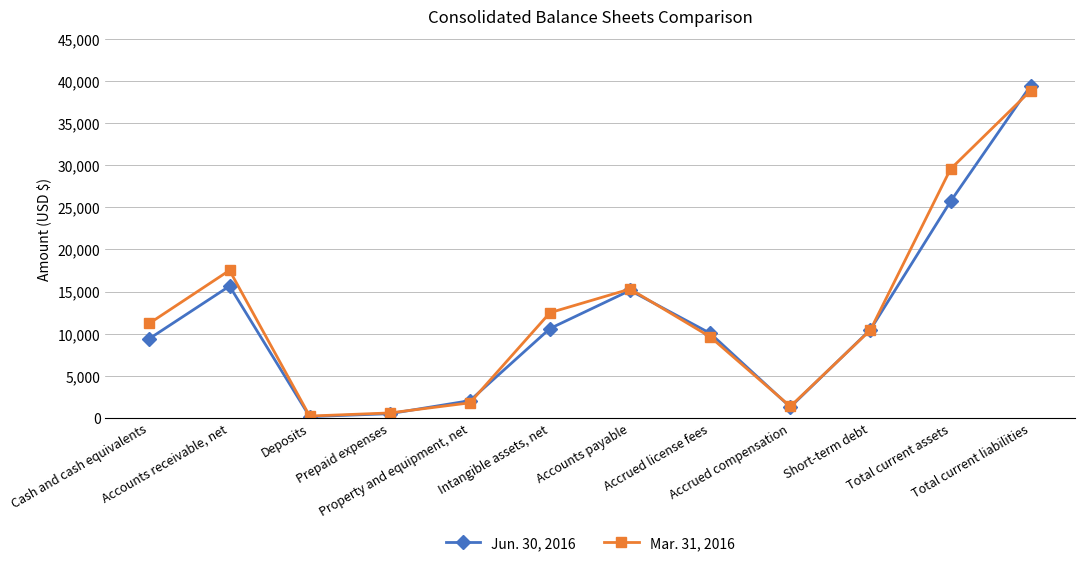

What is the average value of the Jun. 30, 2016 series?

11703